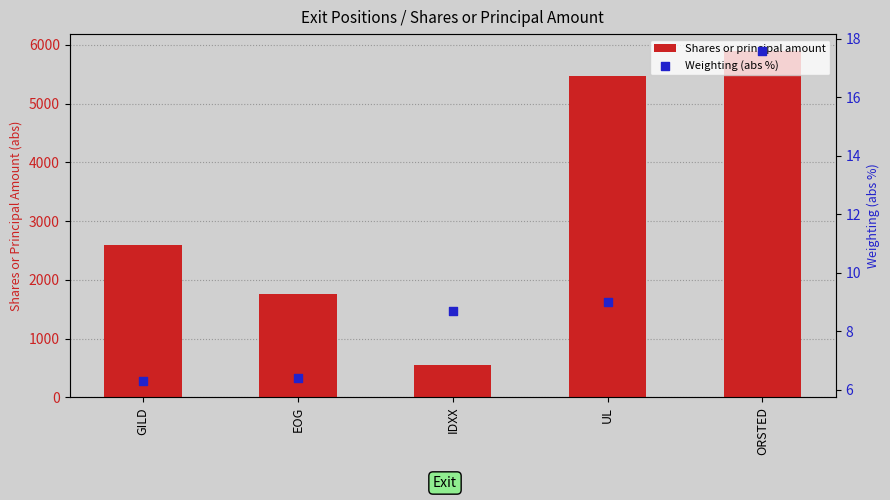

Which series has the widest spread of Y values?

Shares or principal amount